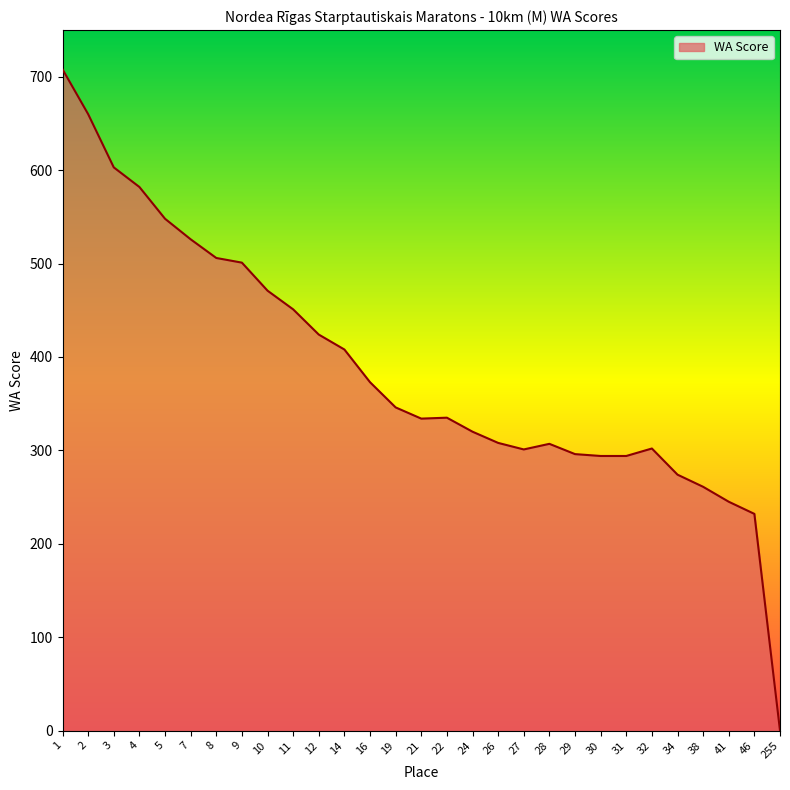

The value at 31 is 294. True or false?

True